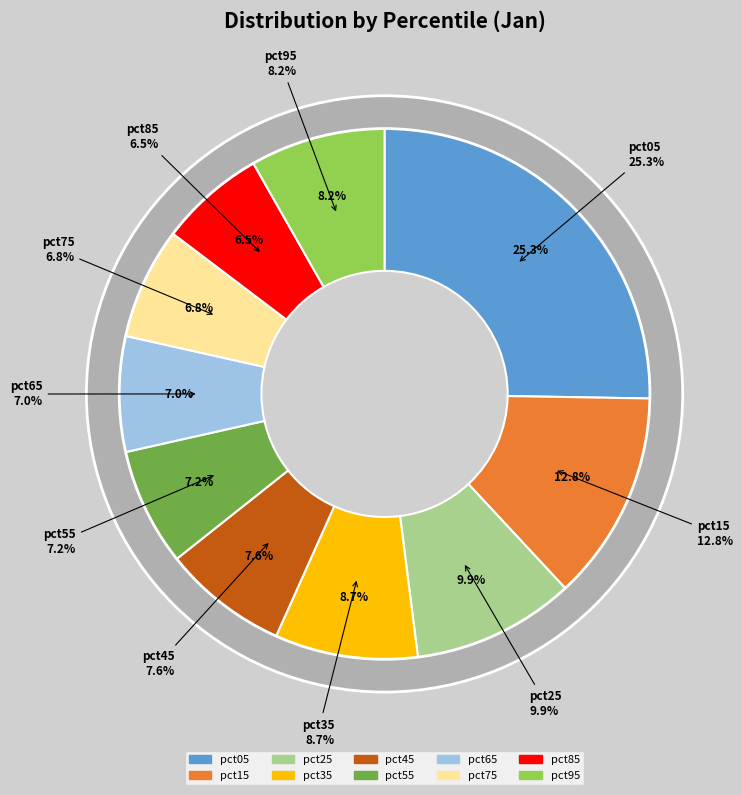

Is it true that pct95 is 1% of the pie?

False